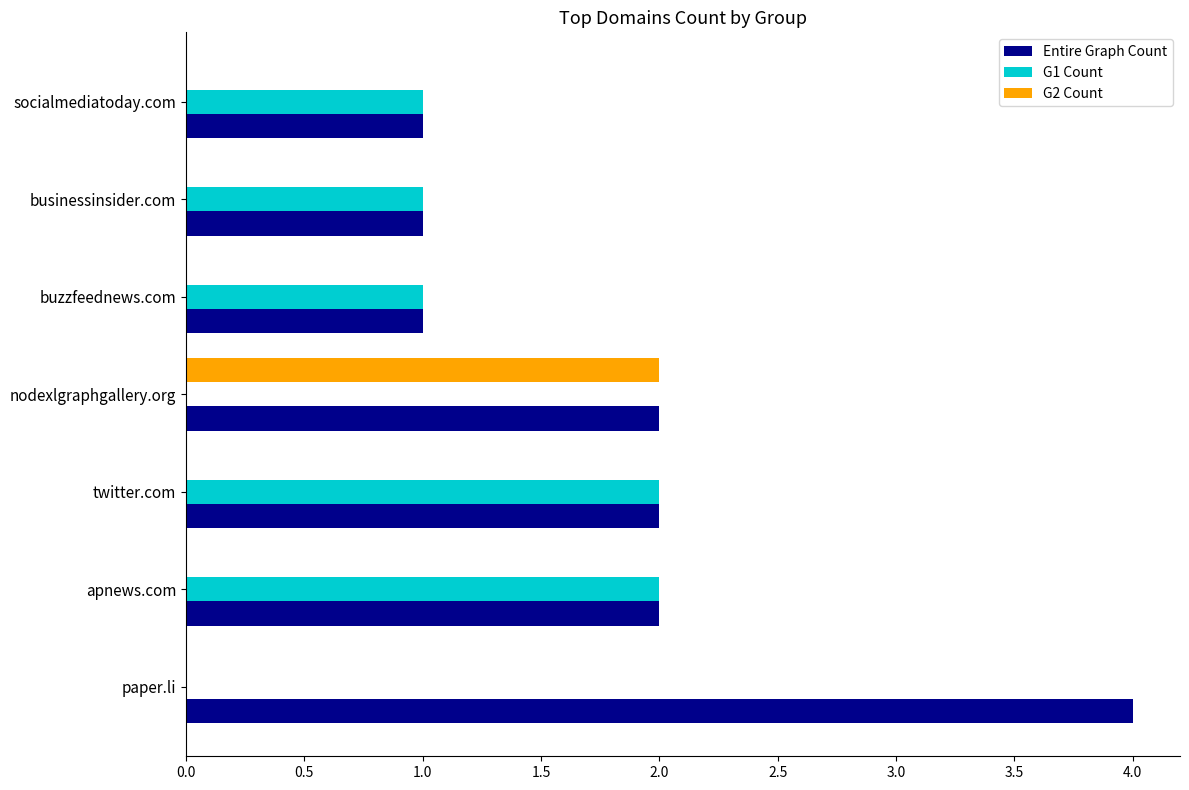

The value of G1 Count at buzzfeednews.com is 2. True or false?

False